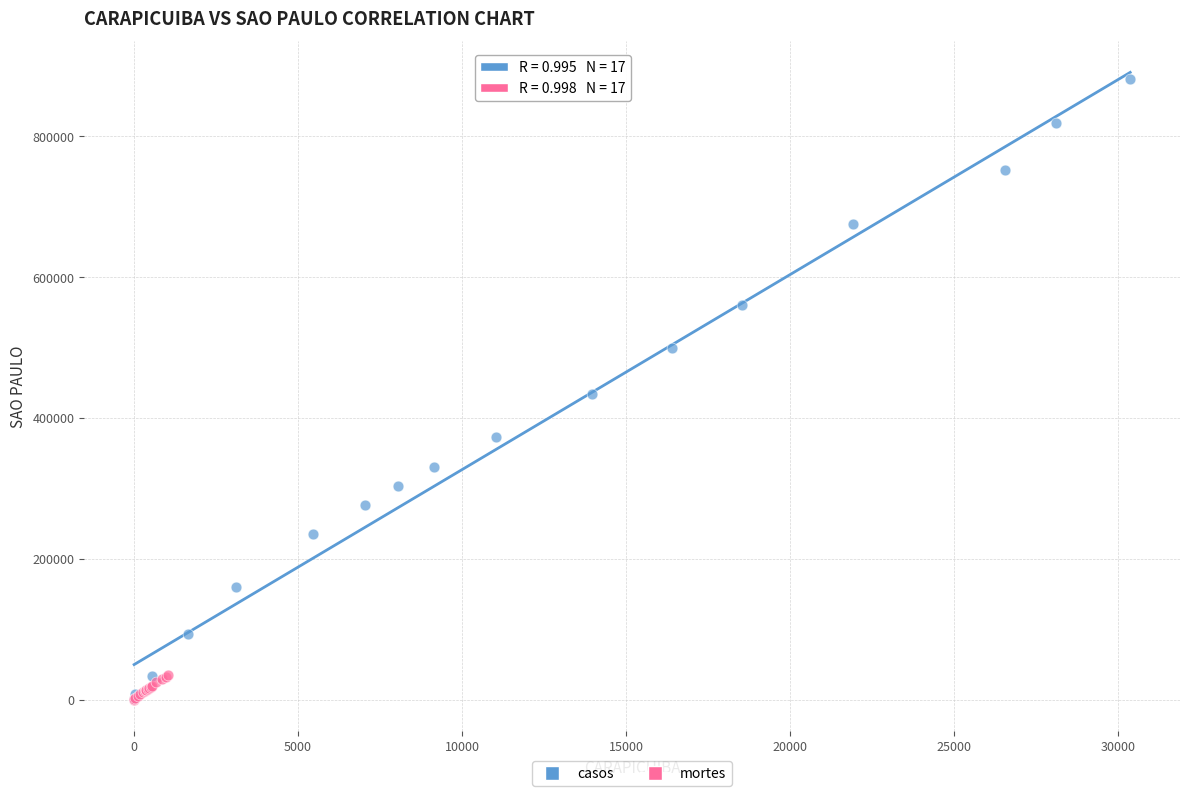

Which series has the largest Y range (max minus min)?

casos